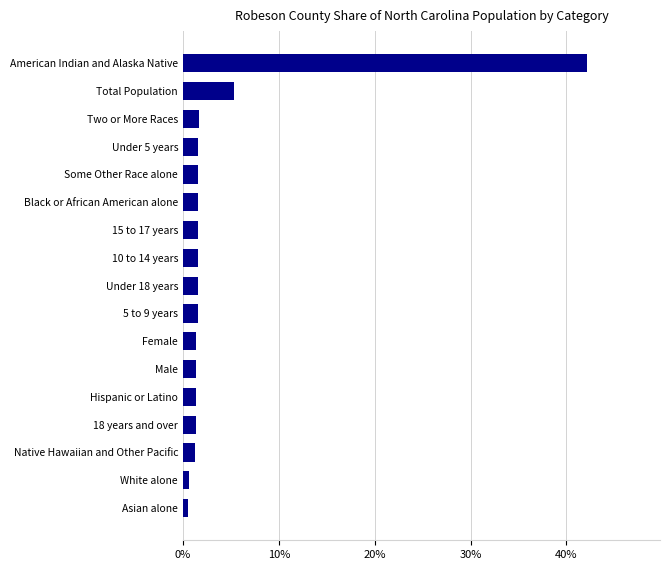

Which label corresponds to the largest value in the chart?

American Indian and Alaska Native